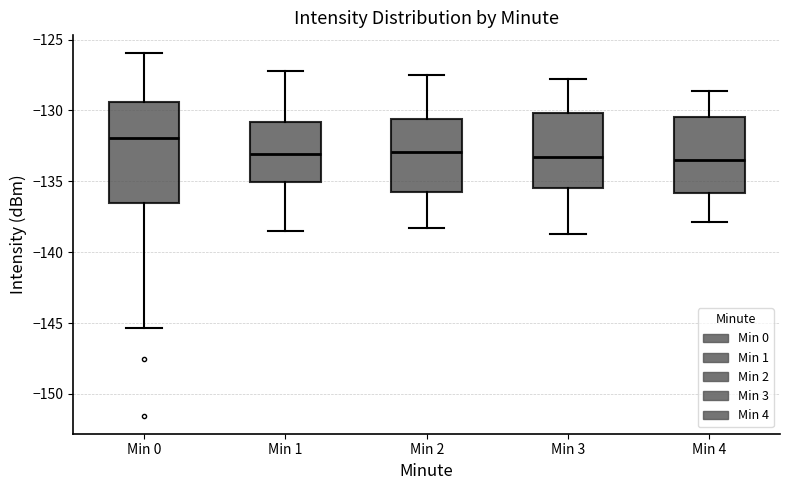

Reading left to right, transcribe this box plot: for each box, give where its median line is, the range the box spans, and where its two whiskers end, as read against the y-axis. The values are not printed on the chart, so give them approximately, as read against the axis.

Min 0: median -132.0, box -136.5 to -129.5, whiskers -145.5 to -126.0
Min 1: median -133.0, box -135.0 to -131.0, whiskers -138.5 to -127.0
Min 2: median -133.0, box -136.0 to -130.5, whiskers -138.5 to -127.5
Min 3: median -133.0, box -135.5 to -130.0, whiskers -138.5 to -128.0
Min 4: median -133.5, box -136.0 to -130.5, whiskers -138.0 to -128.5